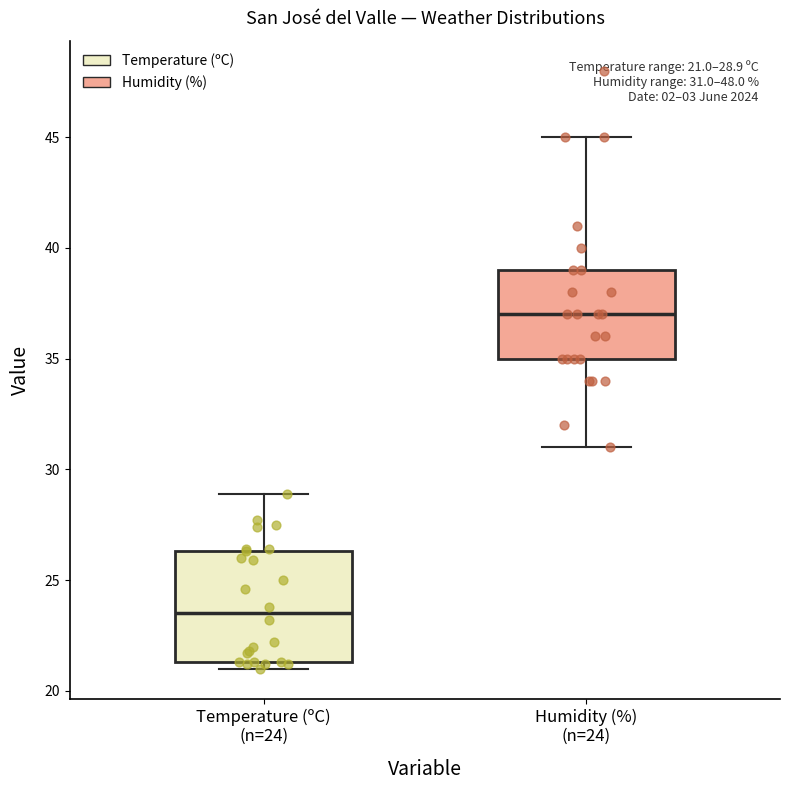

Which box's median line is the lowest?

Temperature (ºC) (n=24)